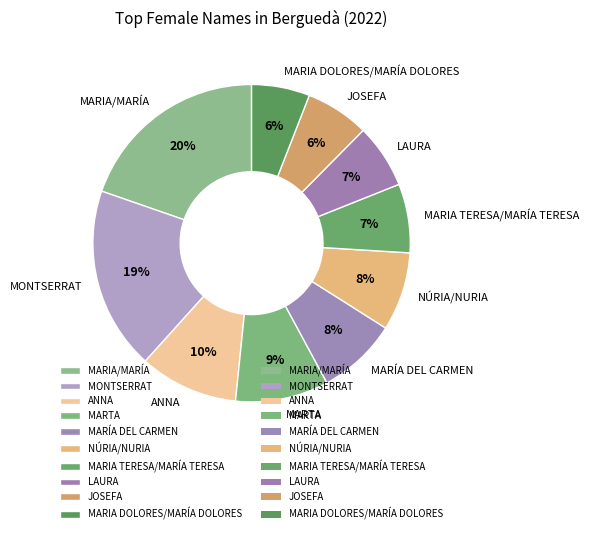

To the nearest percent, what is the average slice percentage?

10%